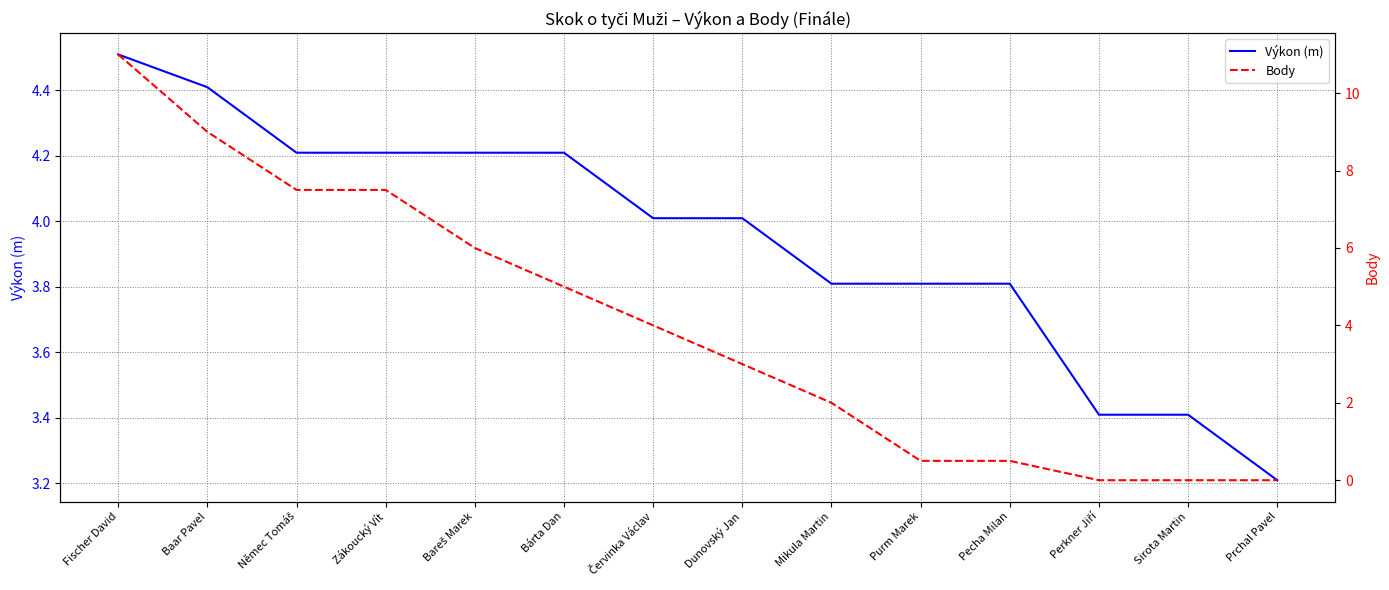

At how many categories does at least one series exceed 0?

14